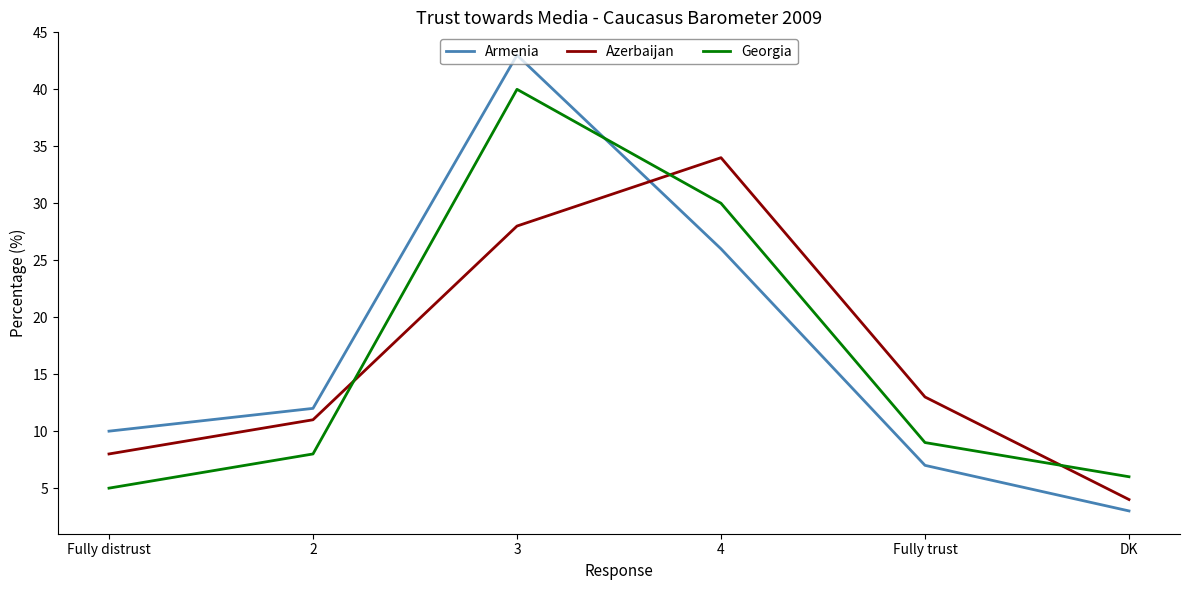

Is it true that Azerbaijan equals 11 at 2?

True